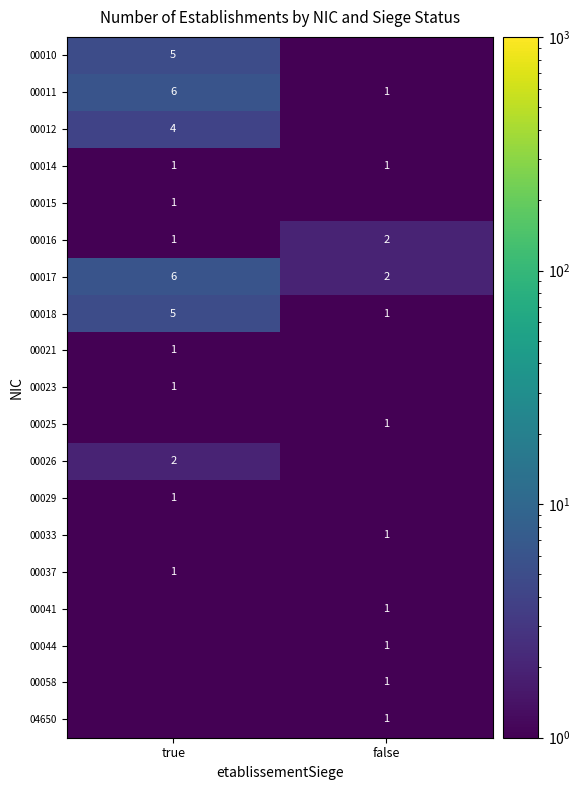

List the labels in order of 00011 value, smallest first.

false, true